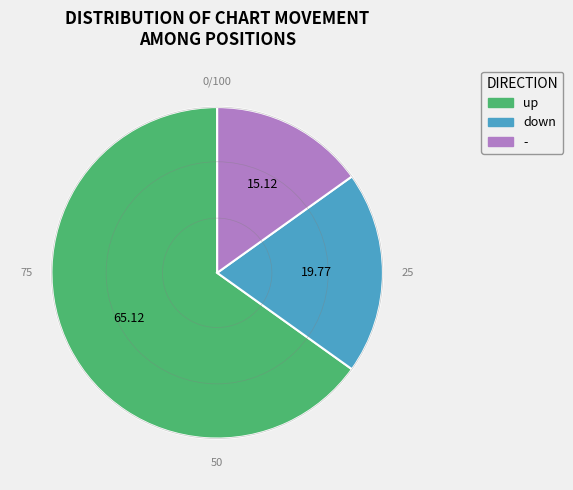

Rank the categories by value from highest to lowest.

up, down, -